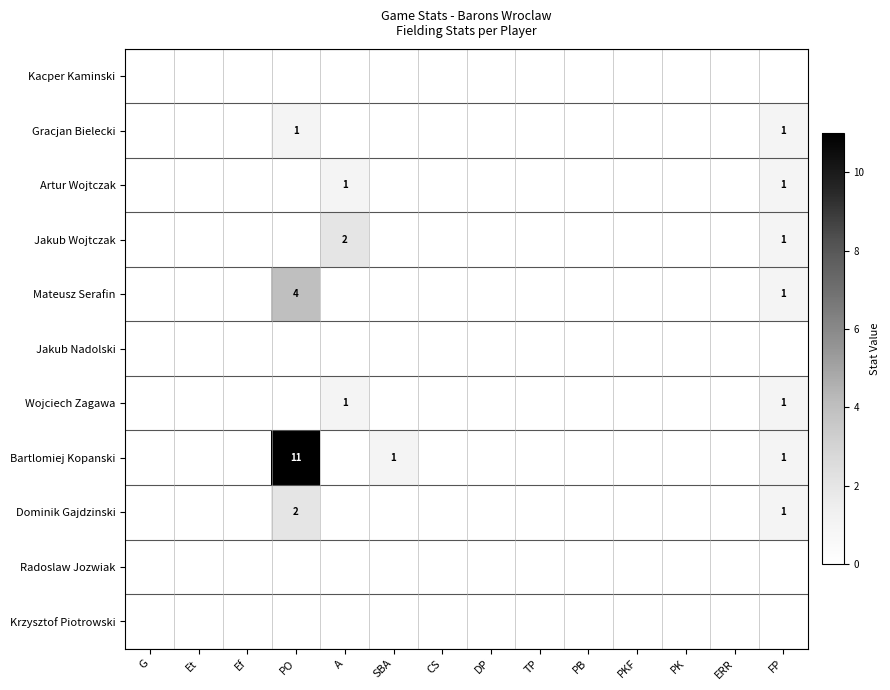

Between PO and PKF, which is larger?

PO